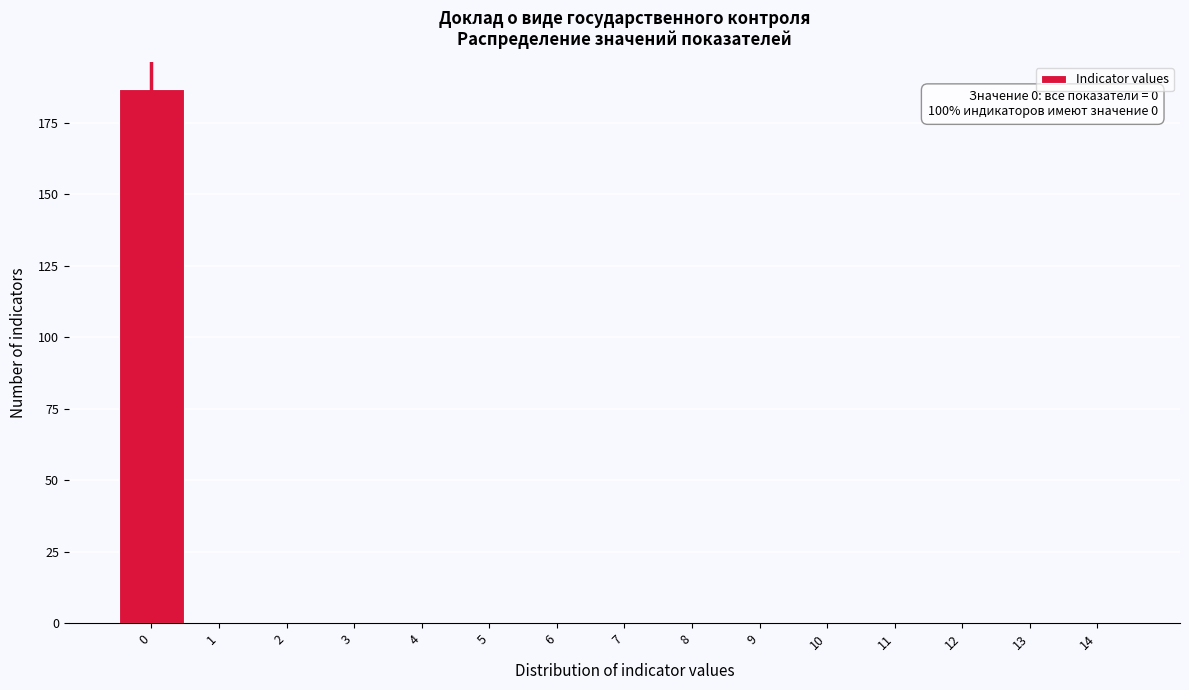

Which range on the x-axis has the tallest bar?

-0.5 to 0.5